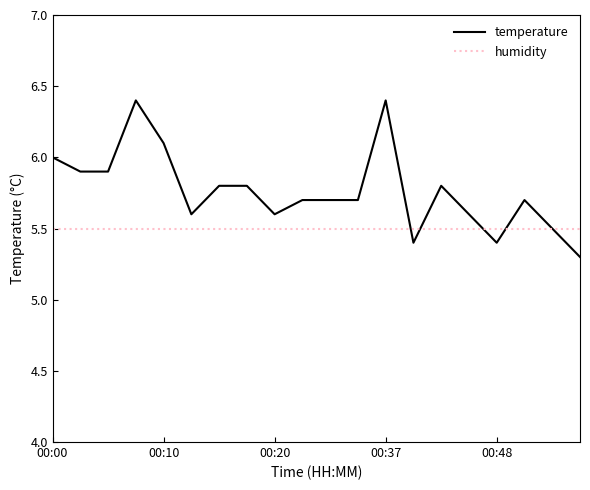

Rank the series by their maximum value, from lowest to highest.

humidity, temperature